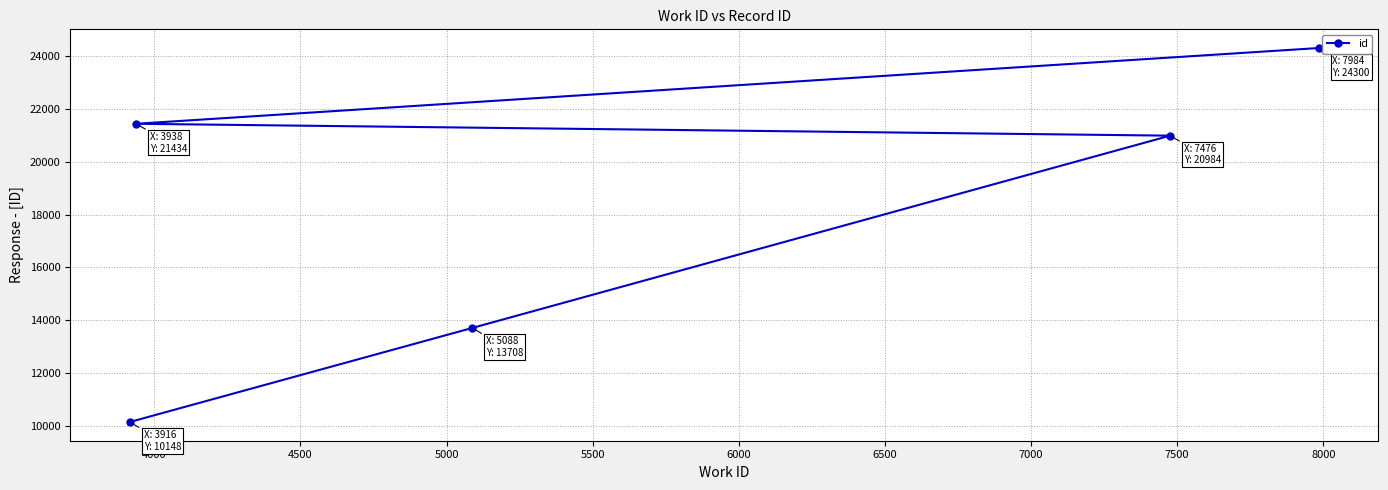

What is the value of the 5th point from the left?

24300